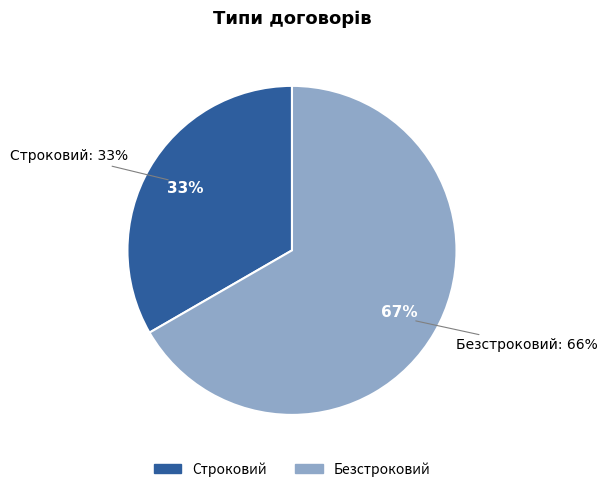

Does Безстроковий represent more than half of the total?

Yes